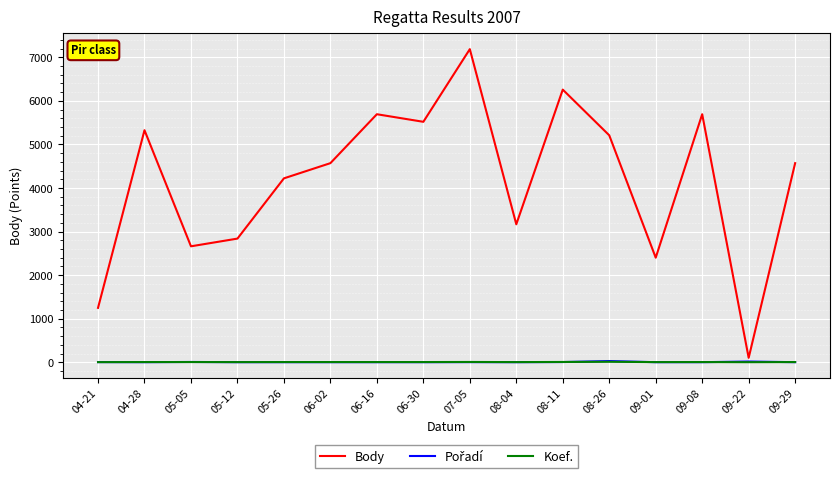

Does the chart display data point markers on the line(s)?

No